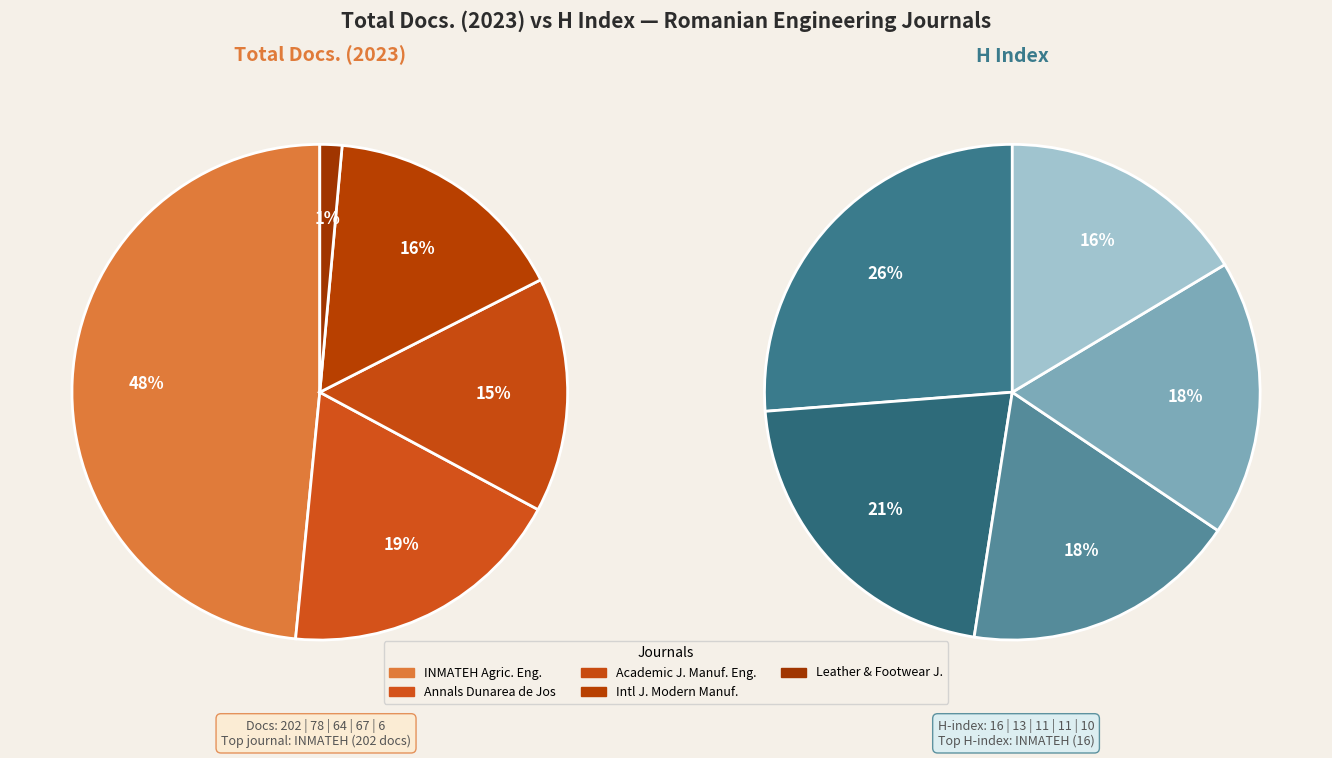

How many segments does this pie chart have?

5